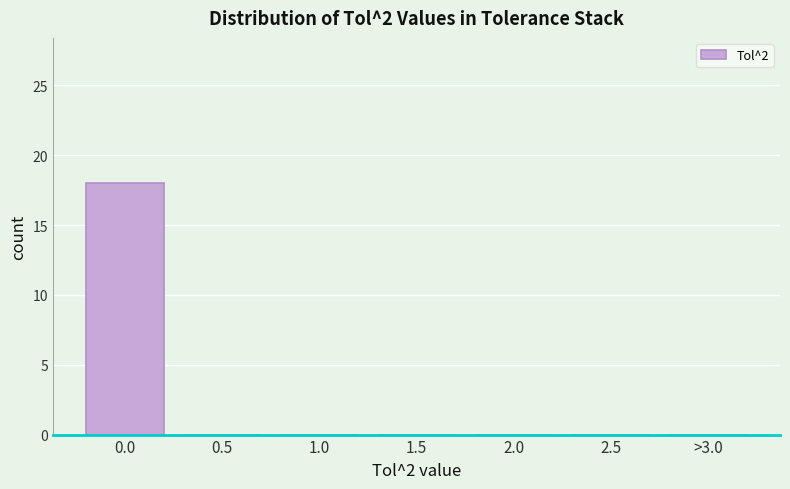

Reading left to right, transcribe all the data shown in this chart.

0.0=18	0.5=0	1.0=0	1.5=0	2.0=0	2.5=0	>3.0=0